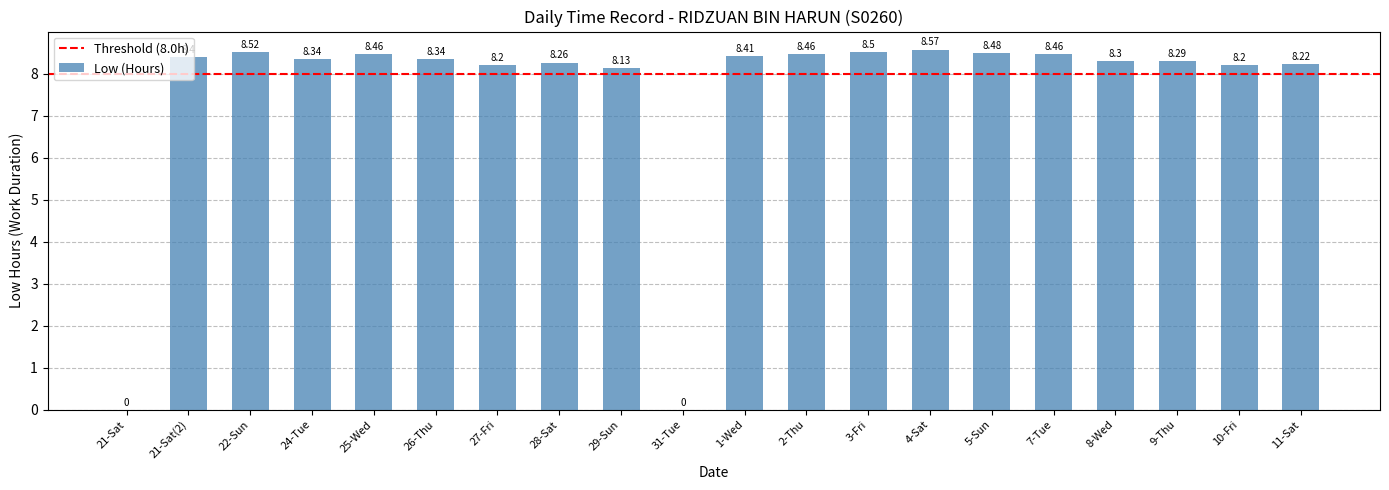

Approximately how many times larger is the value at 27-Fri compared to 21-Sat(2)?

1.0